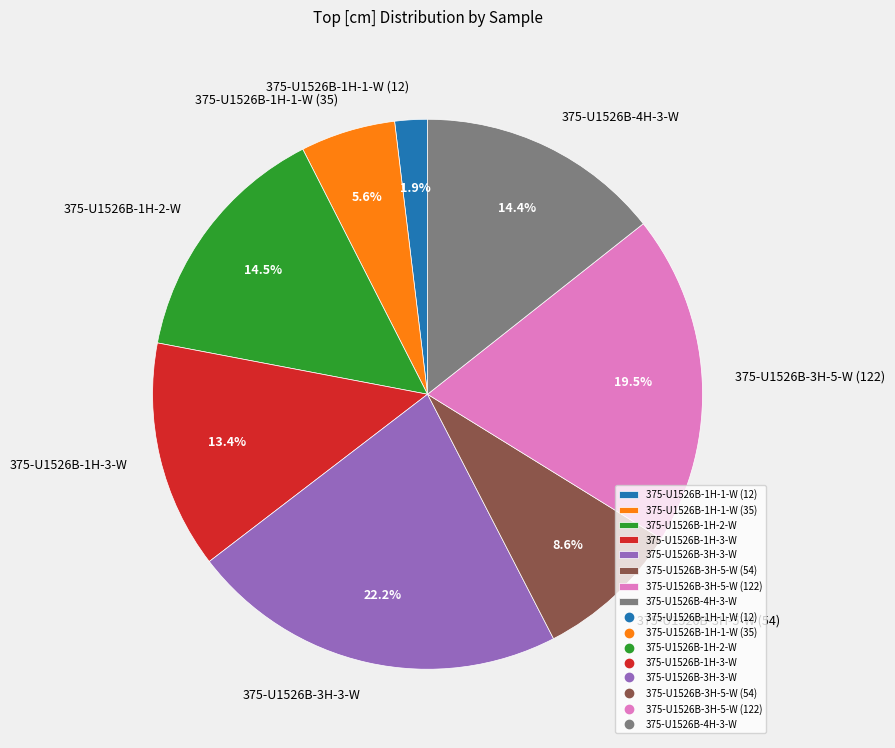

Which category has the smallest portion of the pie?

375-U1526B-1H-1-W (12)